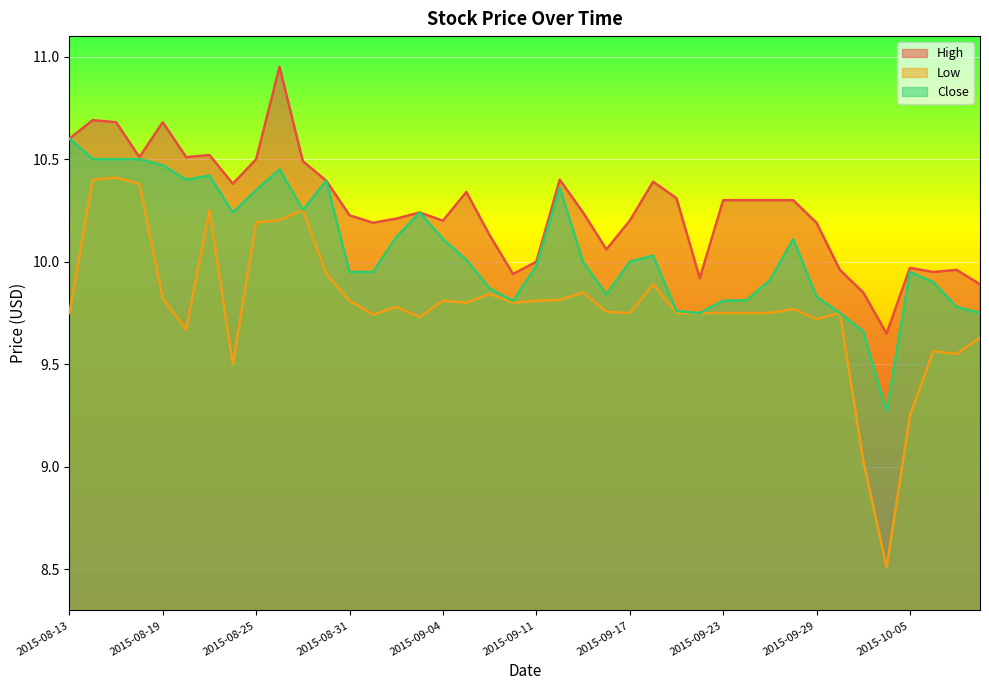

Is it true that Close equals 9.8 at 2015-09-22?

True